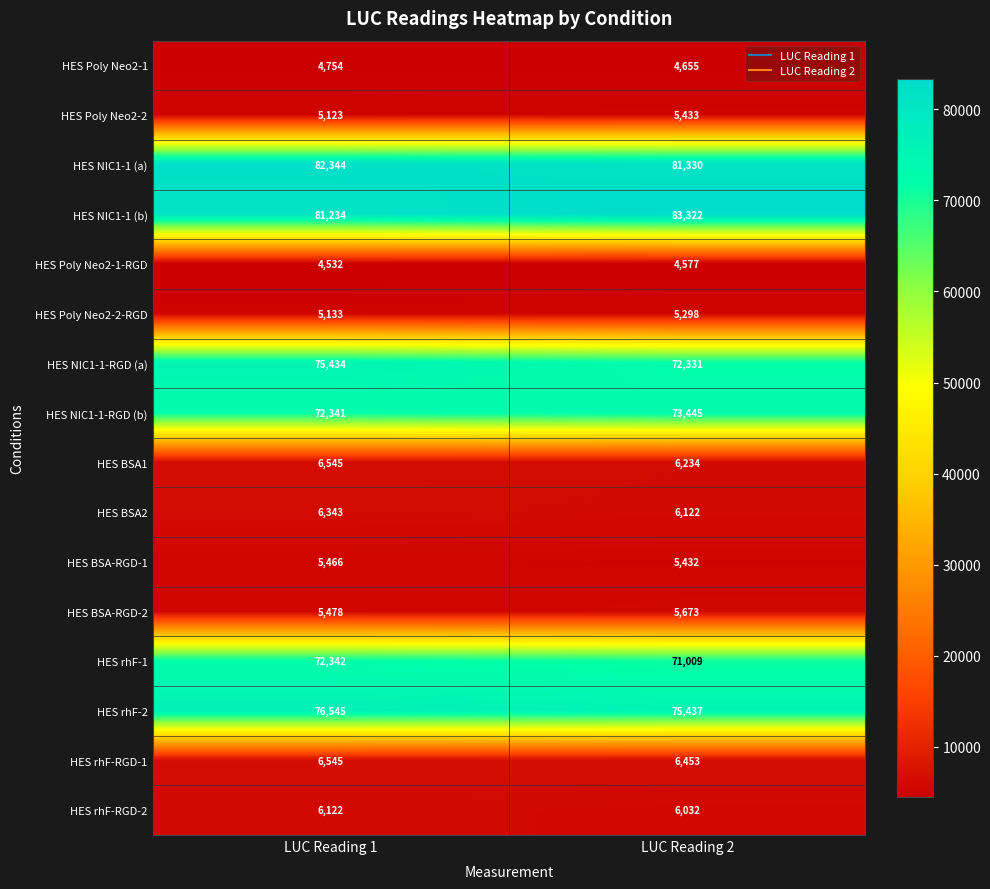

What is the sum of all HES NIC1-1-RGD (b) values?

145786